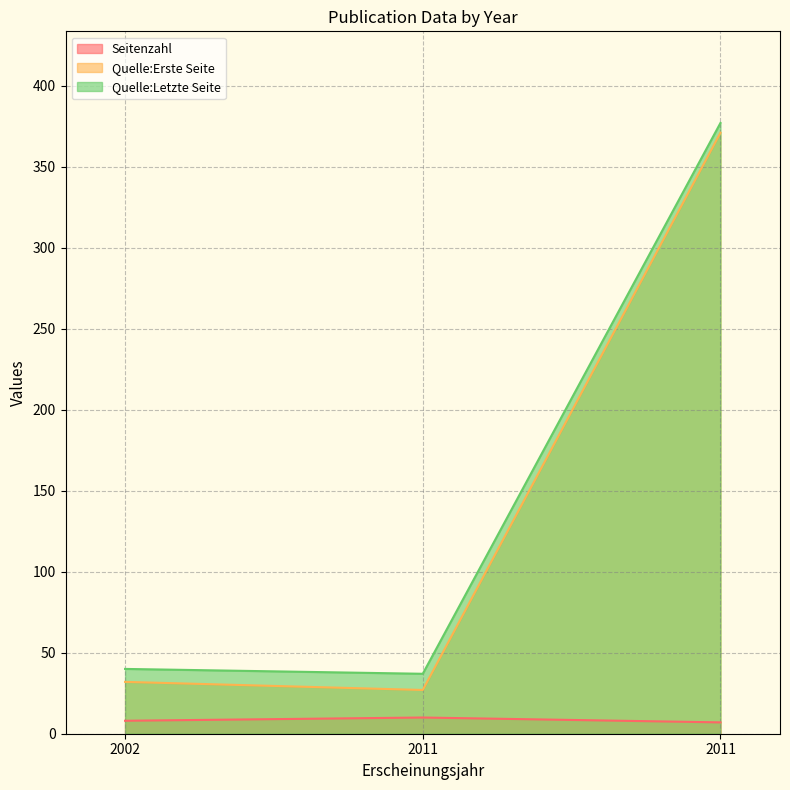

At how many categories does at least one series exceed 314?

1